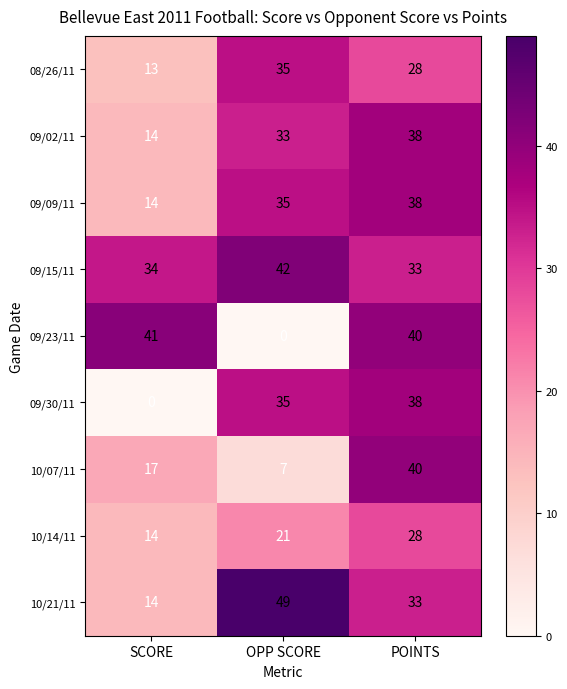

What is the total value across all series at OPP SCORE?

257